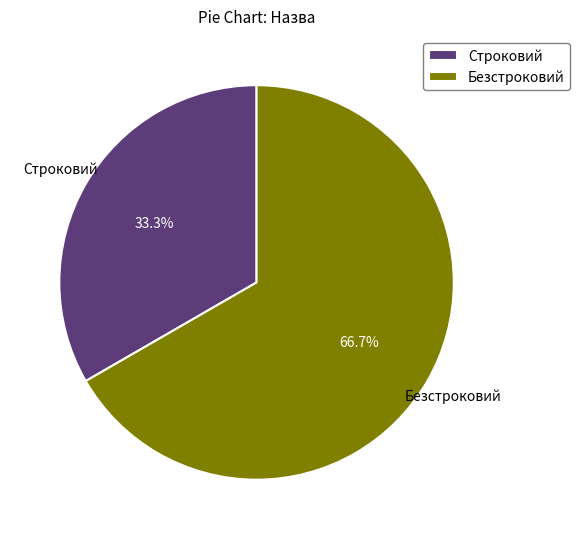

Does Безстроковий account for over 50% of the chart?

Yes